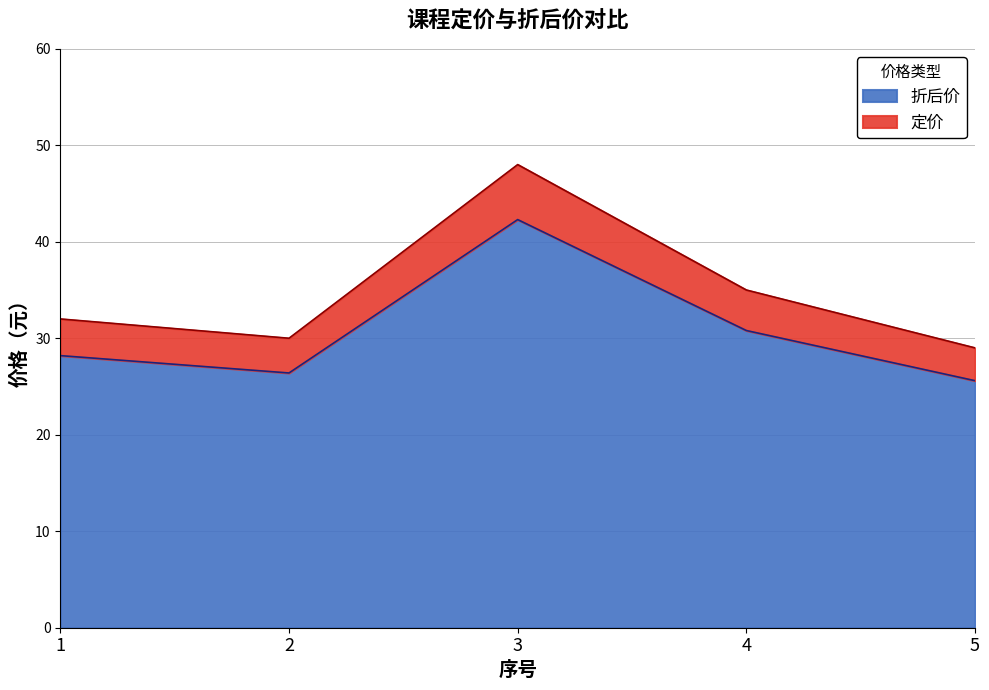

Reading left to right, what are all the values shown in this chart?

定价: 1=32.0	2=30.0	3=48.0	4=35.0	5=29.0
折后价: 1=28.2	2=26.4	3=42.3	4=30.8	5=25.6